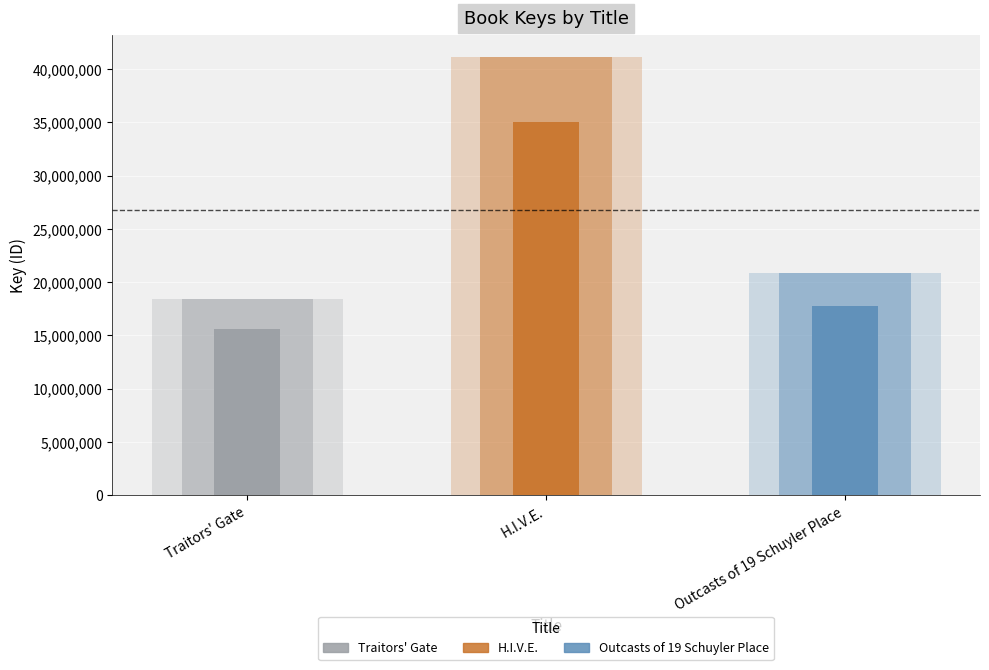

What position from the left is Traitors' Gate?

1